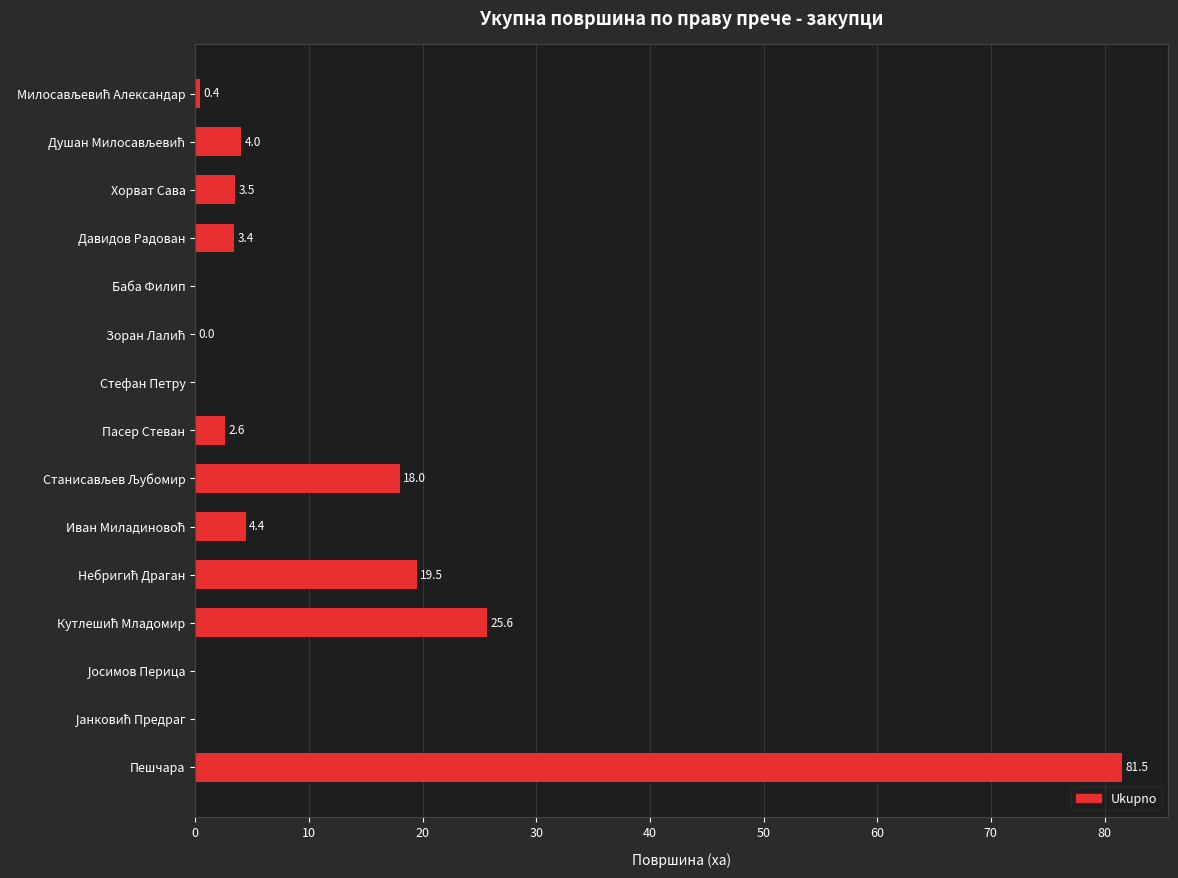

What is the greatest value displayed?

81.5